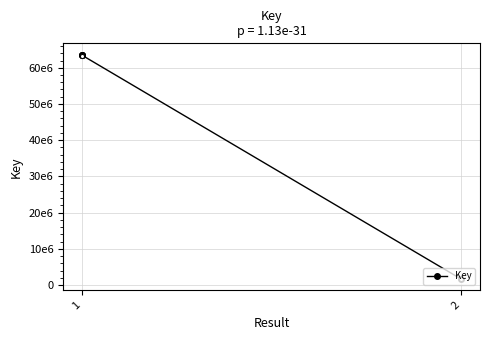

Which label corresponds to the largest value in the chart?

1